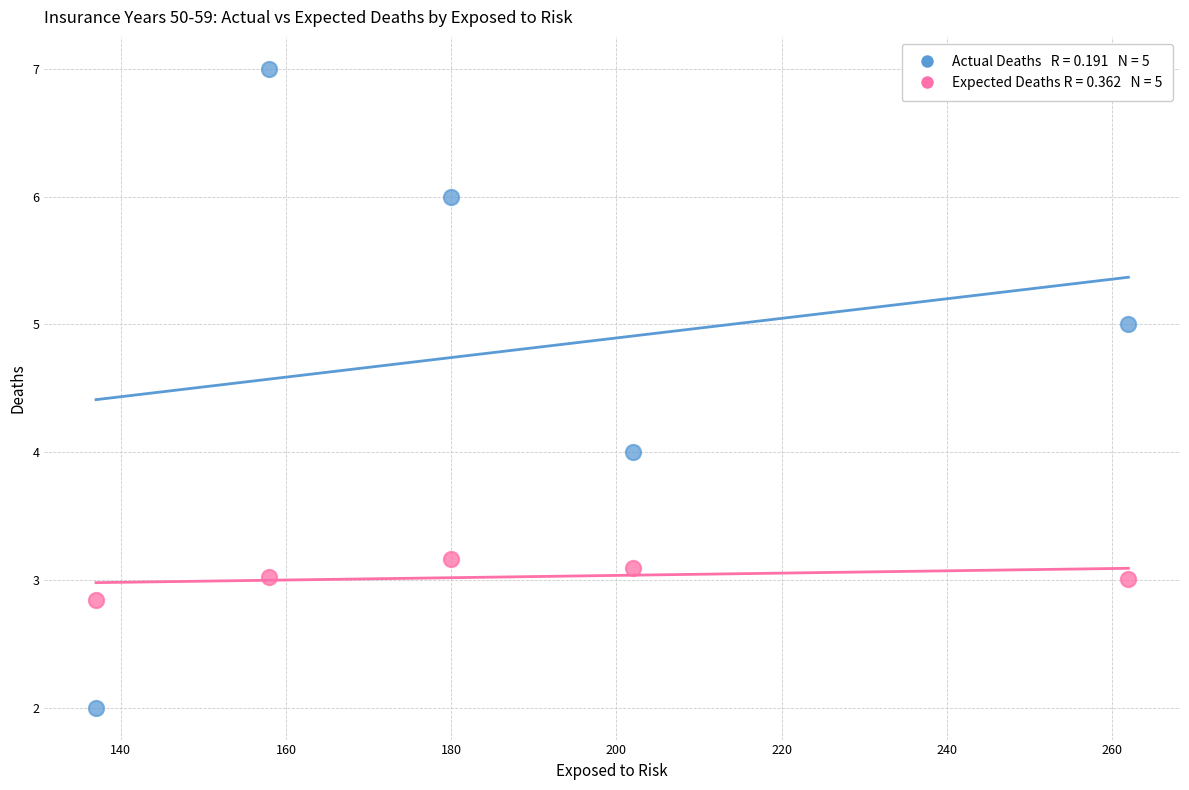

Across all data points, what is the range of X values (max minus min)?

125.0